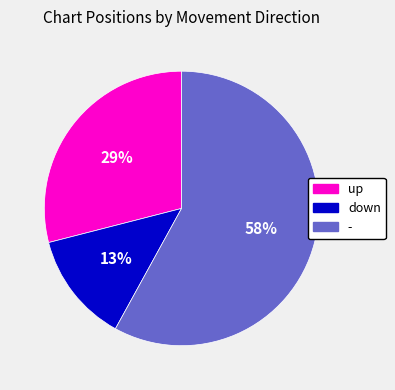

Count the number of slices in the pie.

3